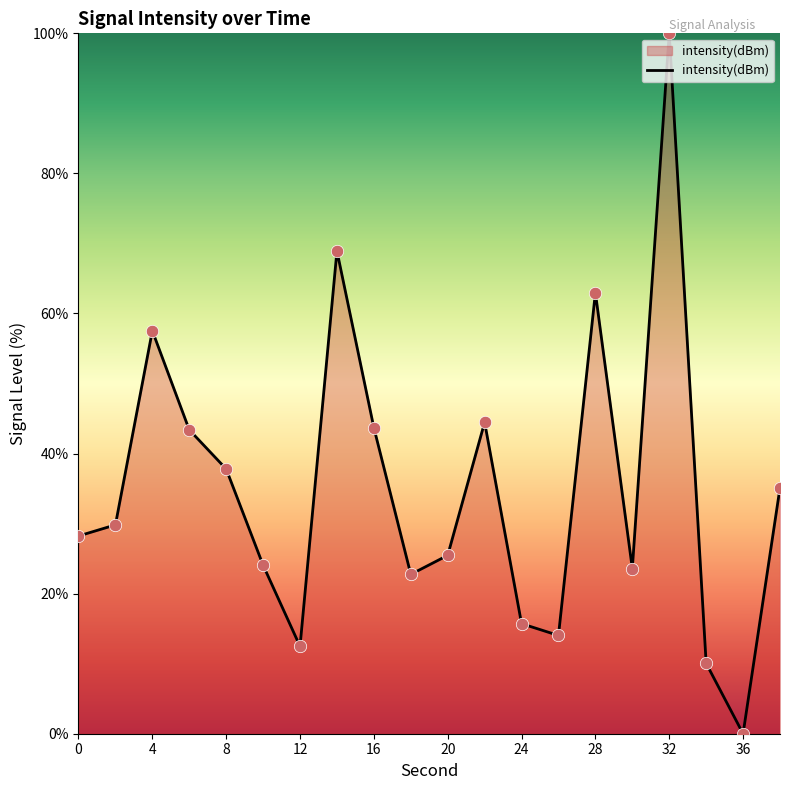

What is the difference between the maximum and minimum values?

100.0